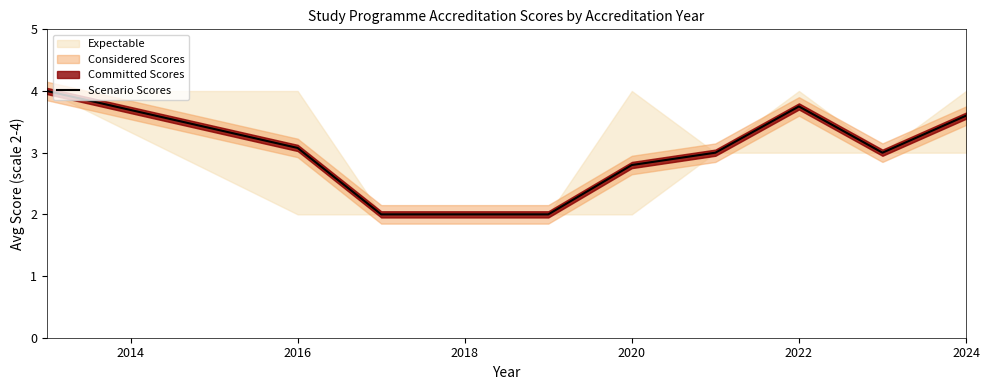

How many values are below 3?

3